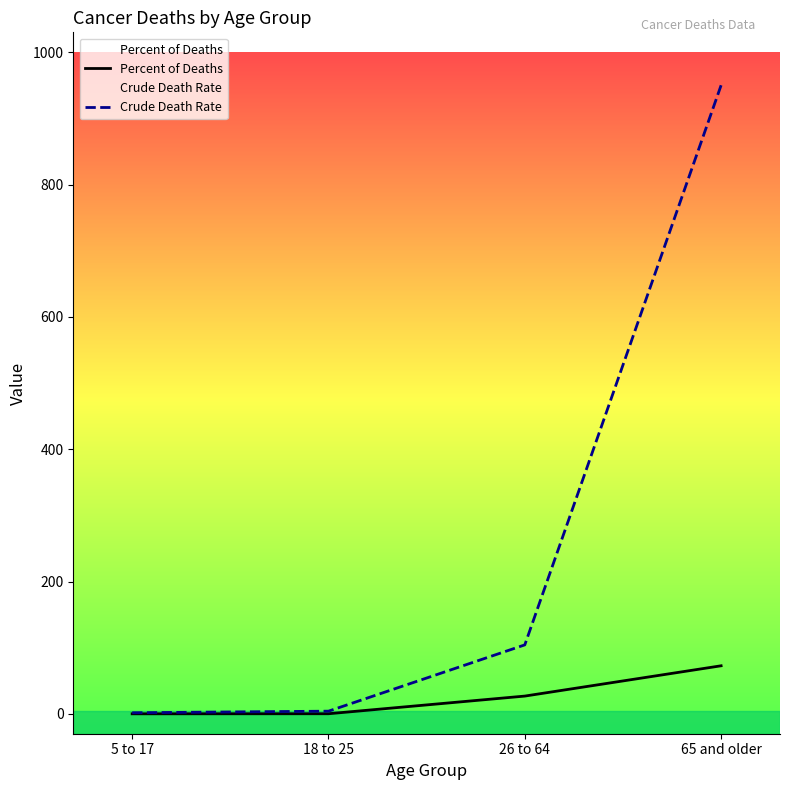

What is the approximate value of Crude Death Rate at 26 to 64?

104.3